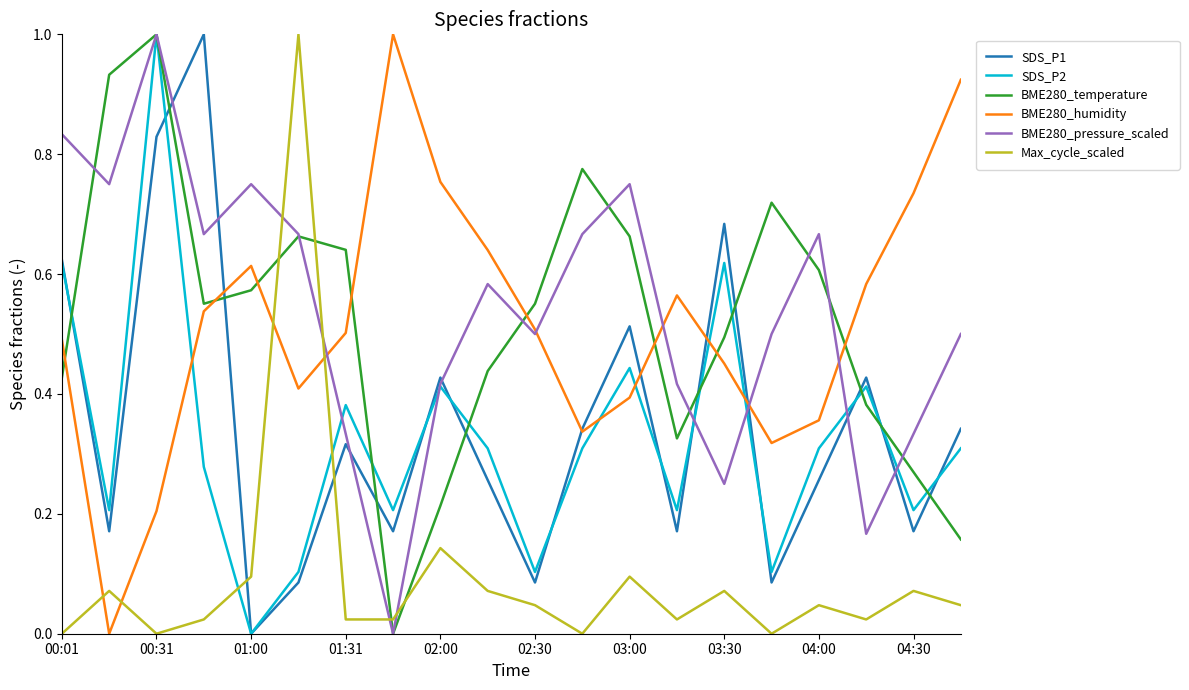

How many lines are shown in the chart?

6